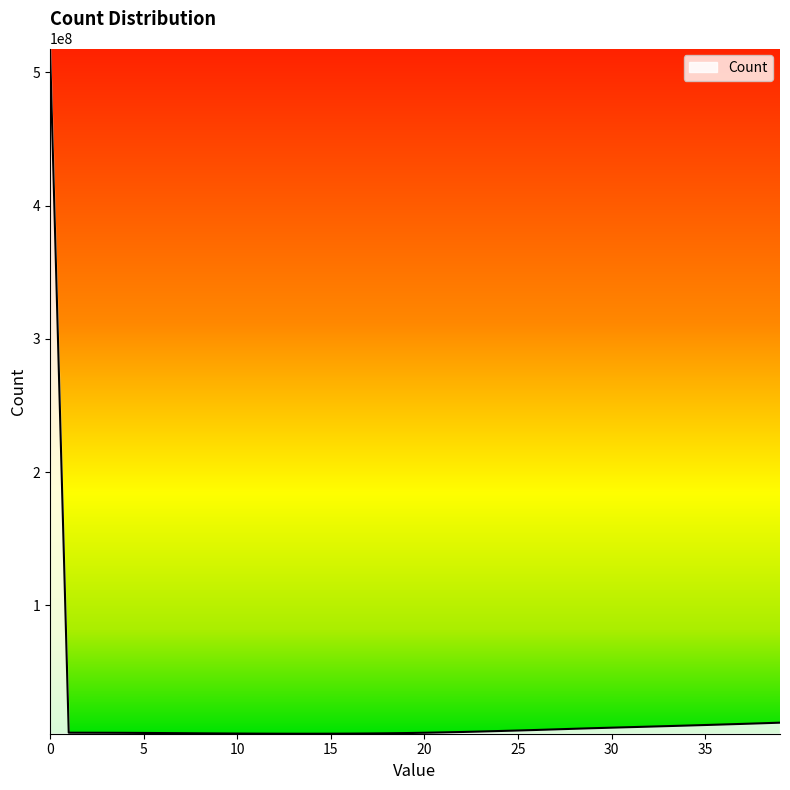

What is the difference between the maximum and minimum values?

514321164